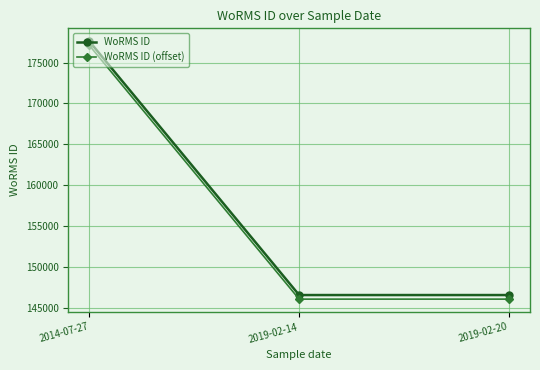

What position from the right is 2019-02-14?

2